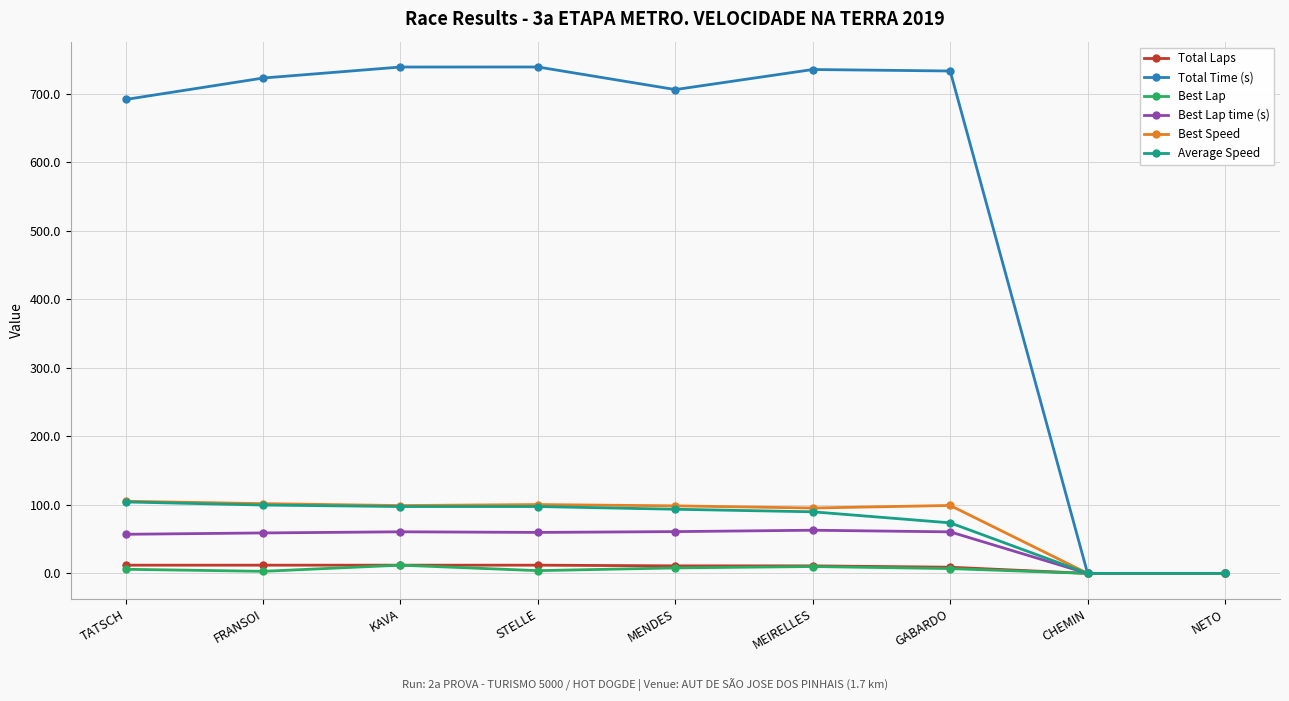

Which series has the largest total across all categories?

Total Time (s)